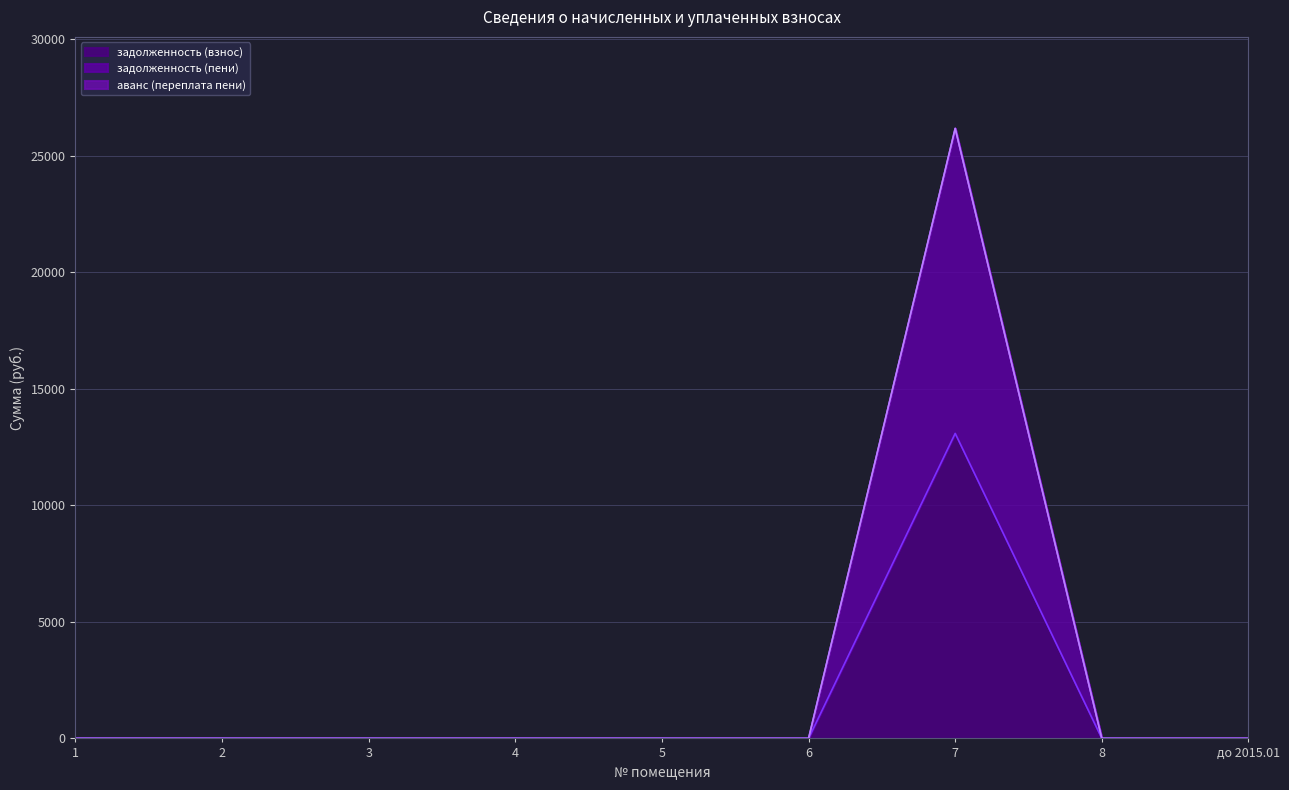

Reading right to left, list all the values displayed in this chart.

задолженность (взнос): до 2015.01=0.0	8=0.0	7=13087.5	6=0.0	5=0.0	4=0.0	3=0.0	2=0.0	1=0.0
задолженность (пени): до 2015.01=0.0	8=0.0	7=26174.9	6=0.0	5=0.0	4=0.0	3=0.0	2=0.0	1=0.0